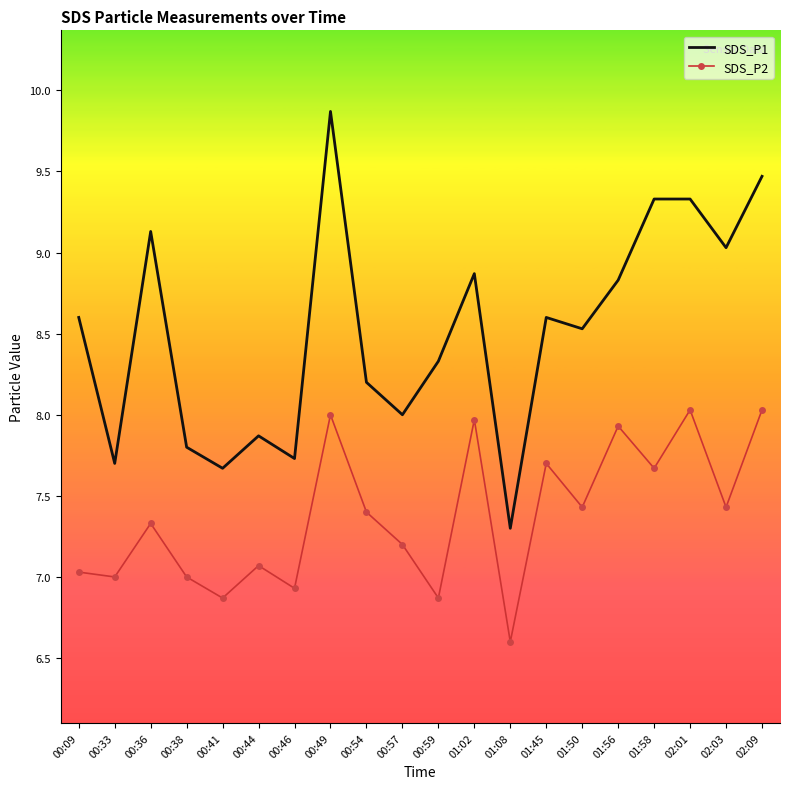

True or false: SDS_P2 and SDS_P1 cross at least once.

False